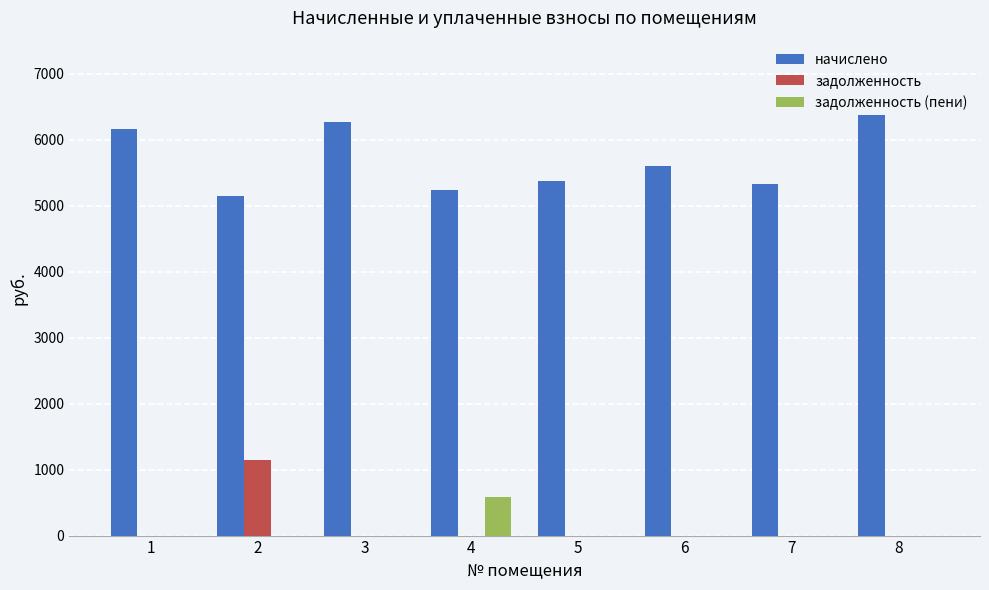

Are the bars grouped side by side (vs. stacked)?

Yes